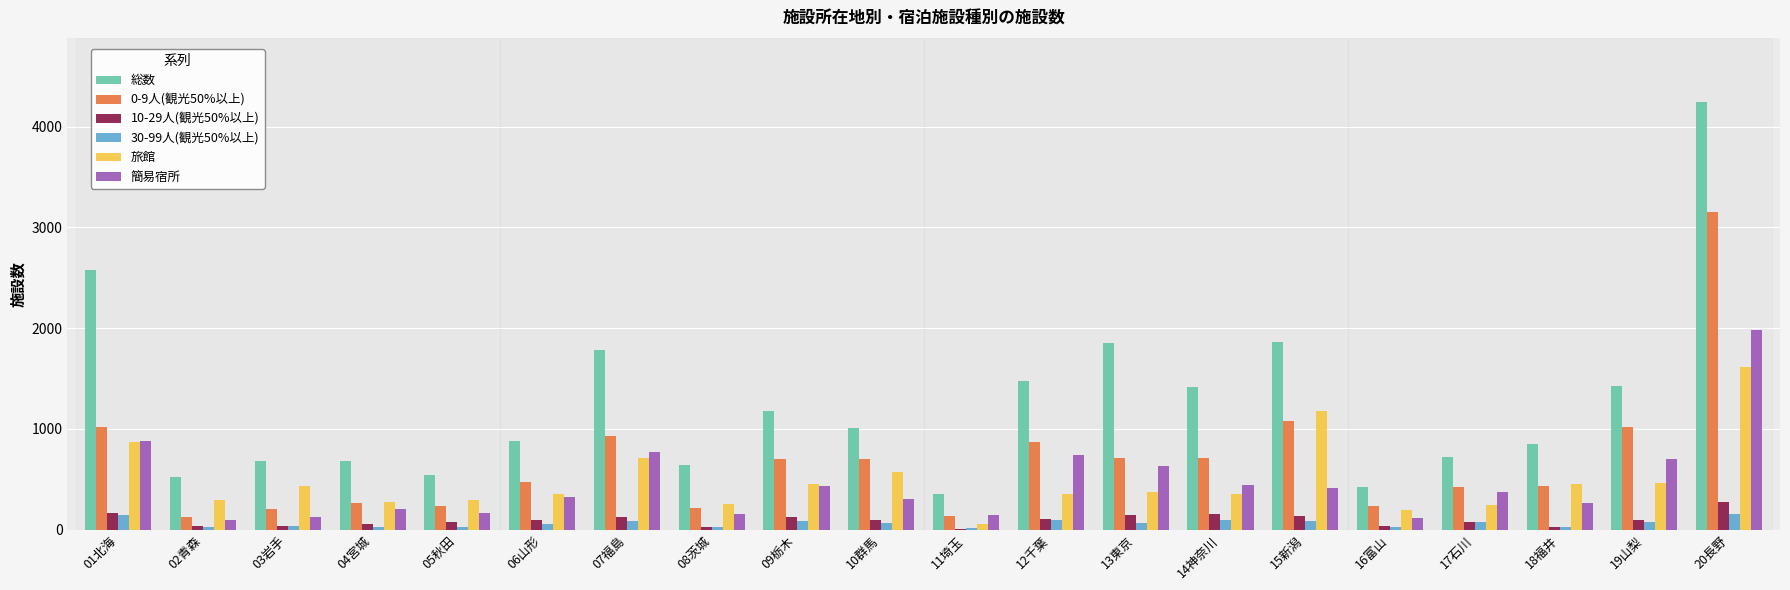

Count the number of data series in this chart.

6